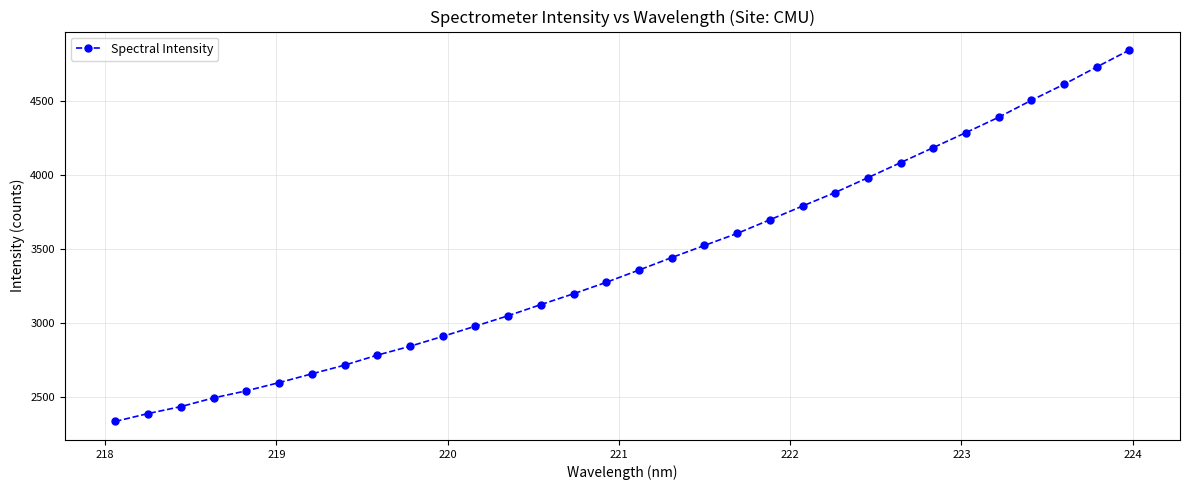

What is the minimum value shown in the chart?

2336.6